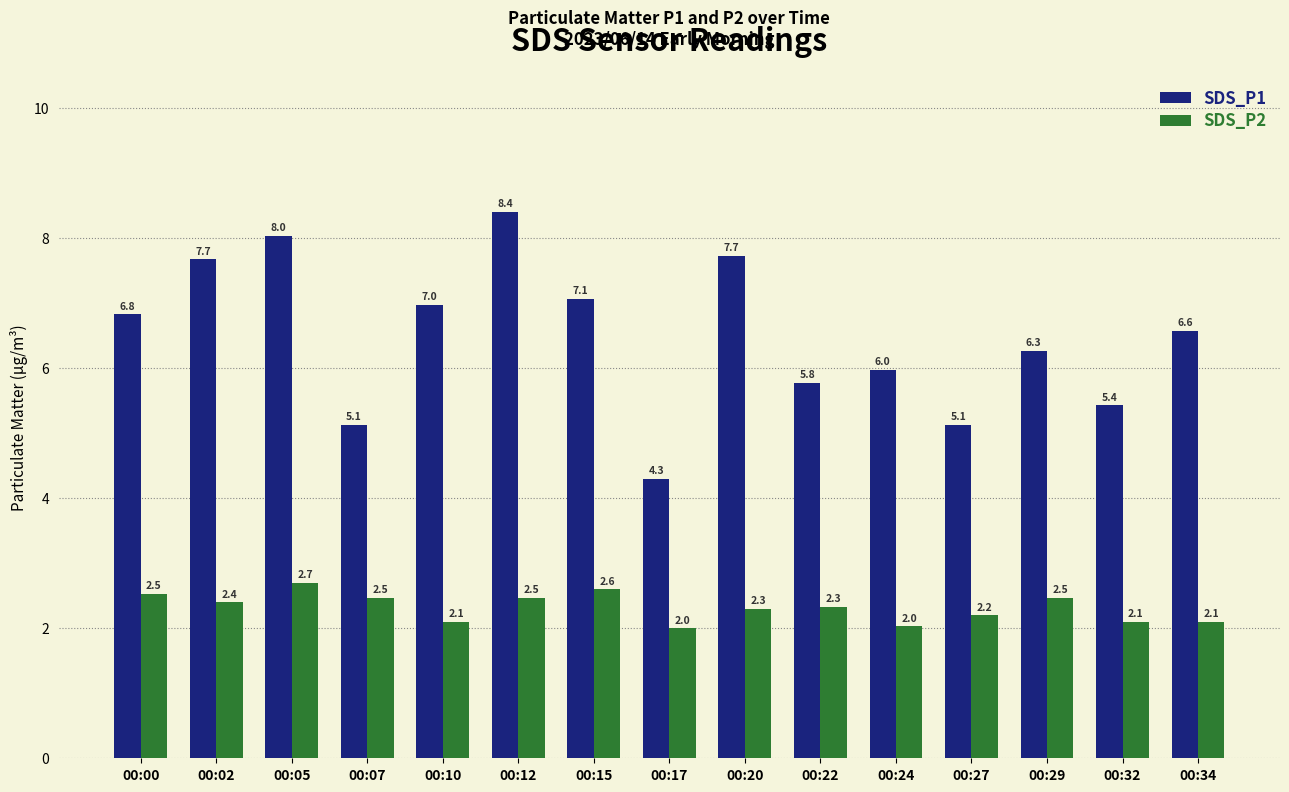

What are all the series names shown in the legend?

SDS_P1, SDS_P2